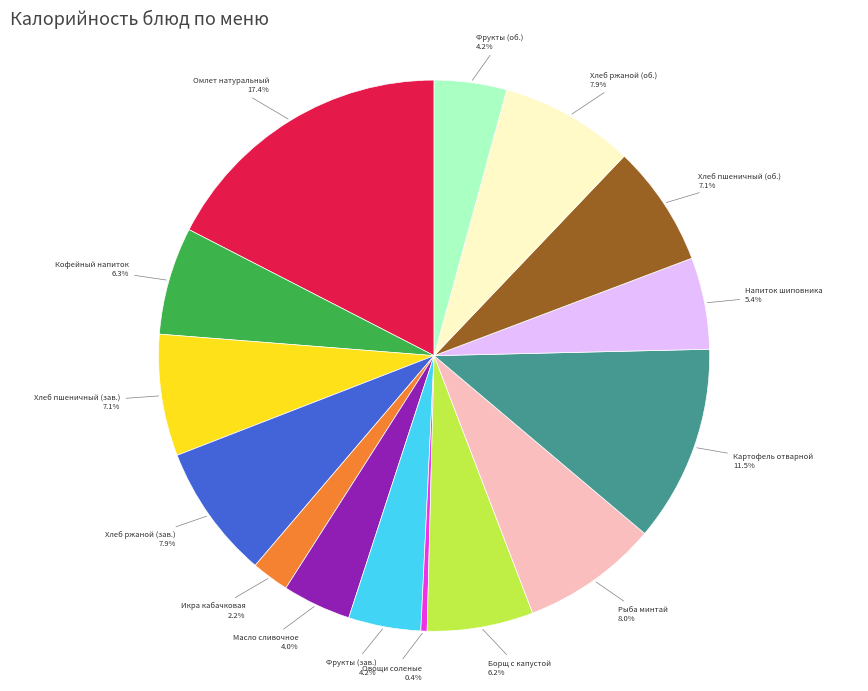

How much of the chart is everything except Кофейный напиток?

93.7%